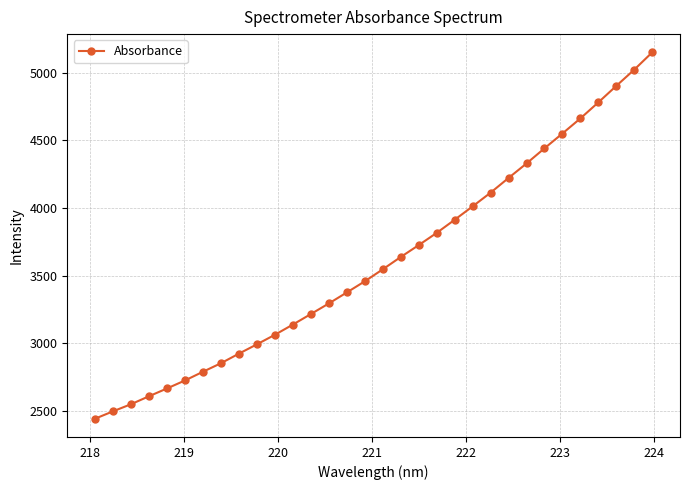

What is the smallest value displayed?

2442.9